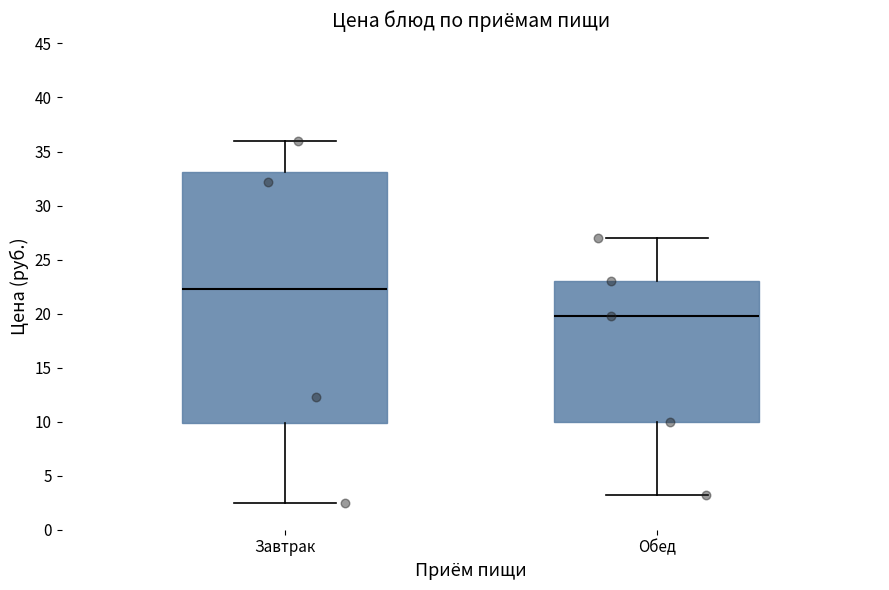

Which box is the tallest, from its lower edge to its upper edge?

Завтрак